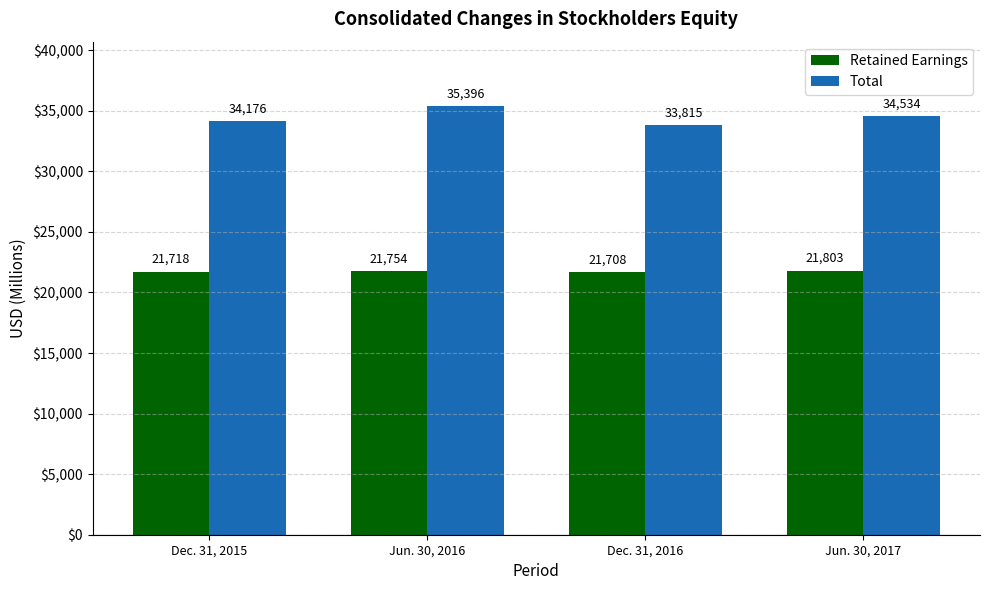

Count the Retained Earnings values in the range 21718 to 21803.

3